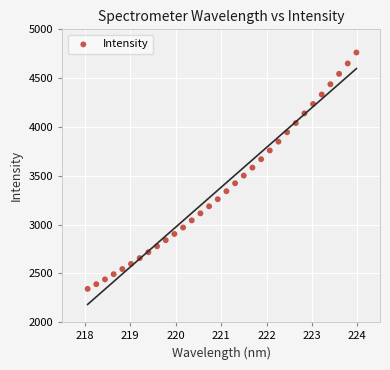

What is the range of Y values (max minus min)?

2421.6